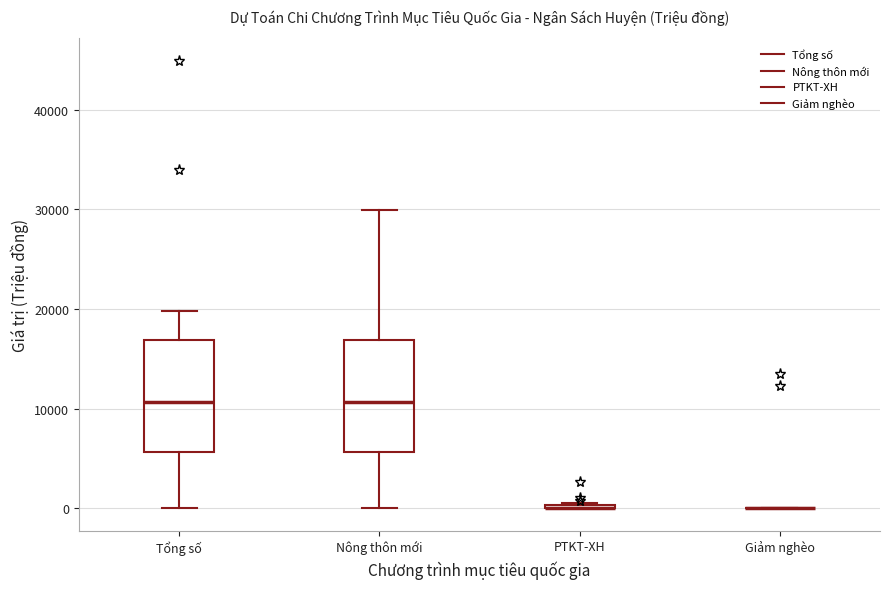

Reading left to right, transcribe this box plot: for each box, give where its median line is, the range the box spans, and where its two whiskers end, as read against the y-axis. The values are not printed on the chart, so give them approximately, as read against the axis.

Tổng số: median 11000, box 6000 to 17000, whiskers 0 to 20000
Nông thôn mới: median 11000, box 6000 to 17000, whiskers 0 to 30000
PTKT-XH: box collapsed to a line at 0, whiskers 0 to 1000
Giảm nghèo: box collapsed to a line at 0, whiskers 0 to 0